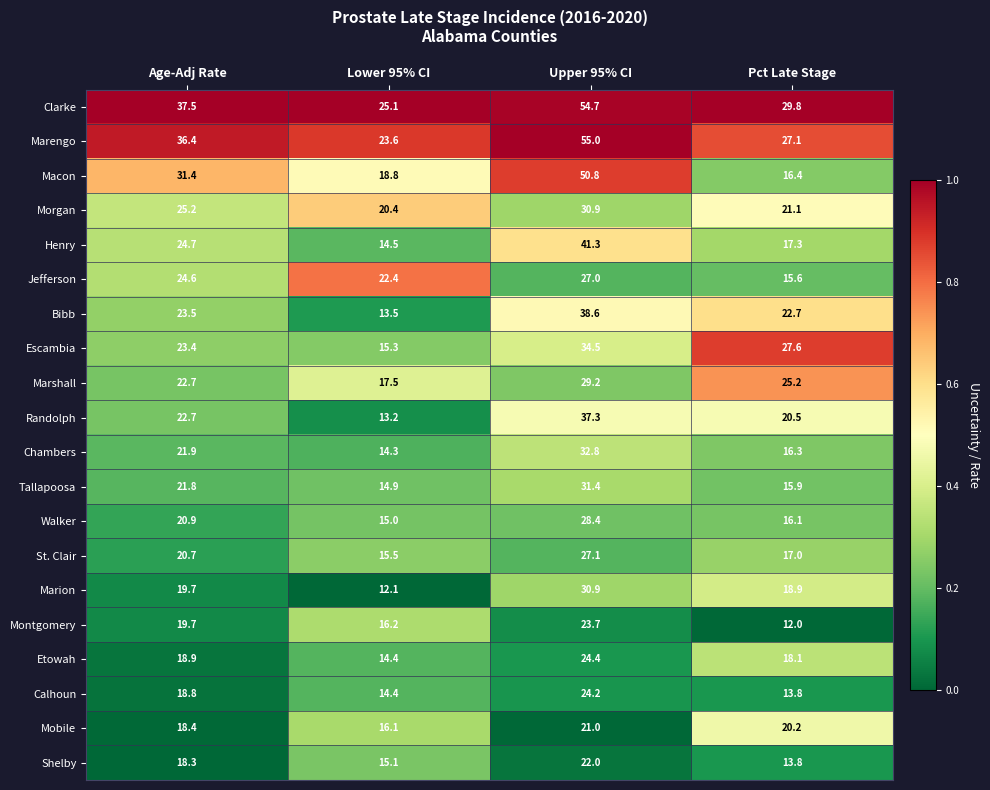

How many series are shown in this chart?

20